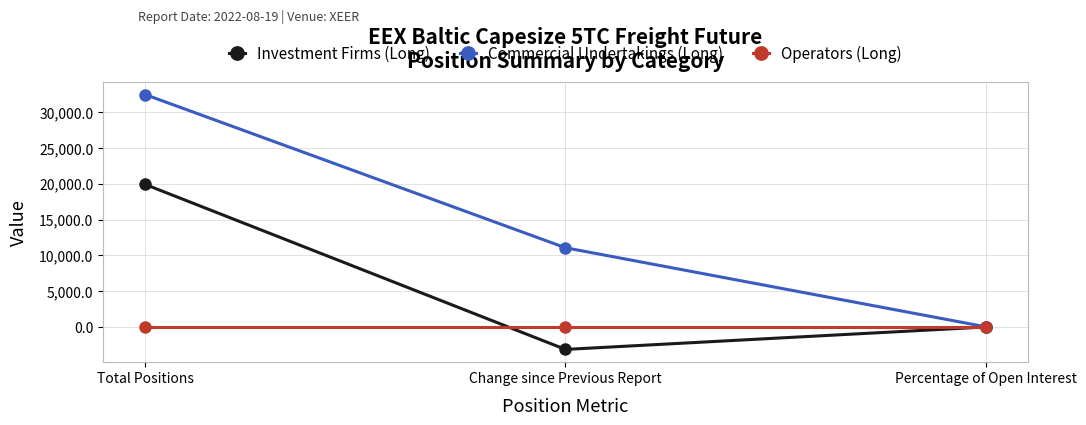

What is the difference between the highest and lowest values at Percentage of Open Interest?

62.0